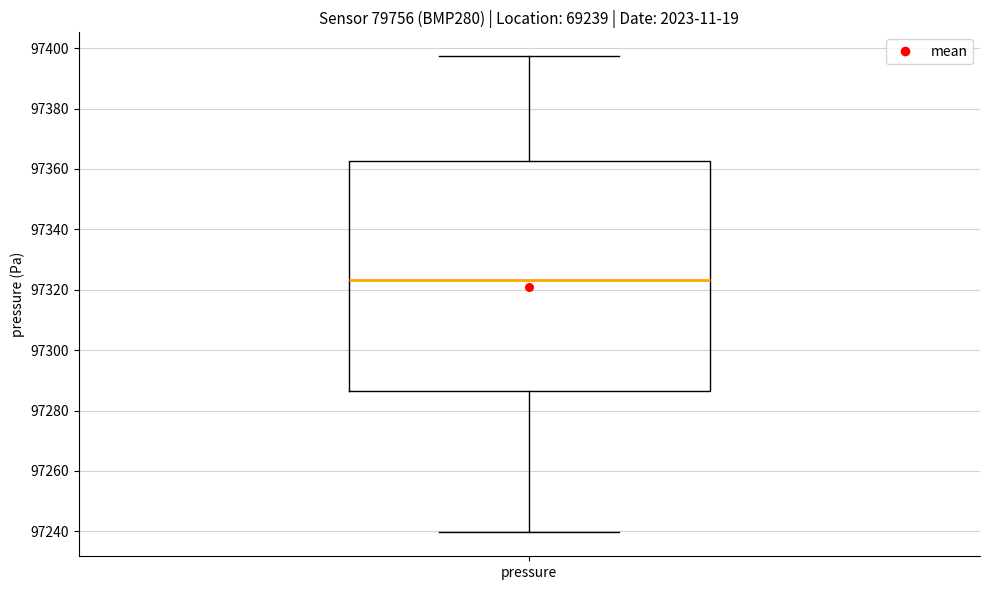

Transcribe this box plot: give where the median line is, the range the box spans, and where the two whiskers end, as read against the y-axis. The values are not printed on the chart, so give them approximately, as read against the axis.

median 97324, box 97286 to 97362, whiskers 97240 to 97398